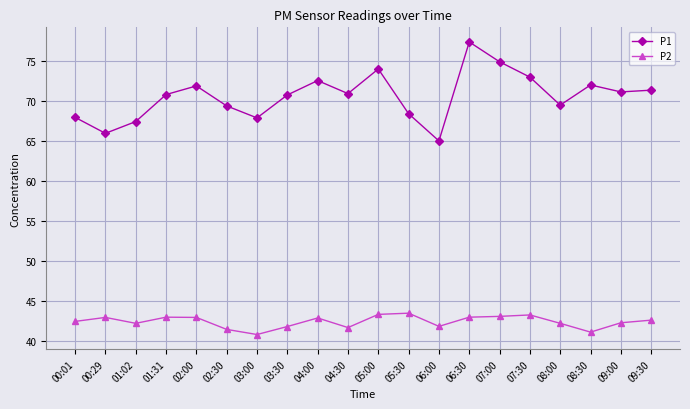

Which series has the widest spread of values?

P1